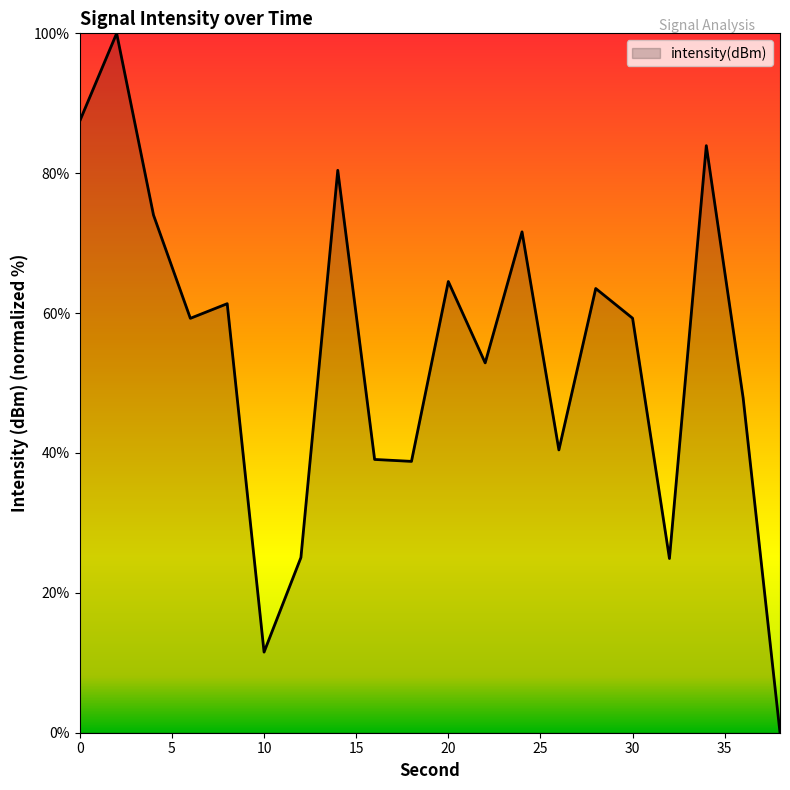

True or false: the data has more than 2 interior local peaks.

True